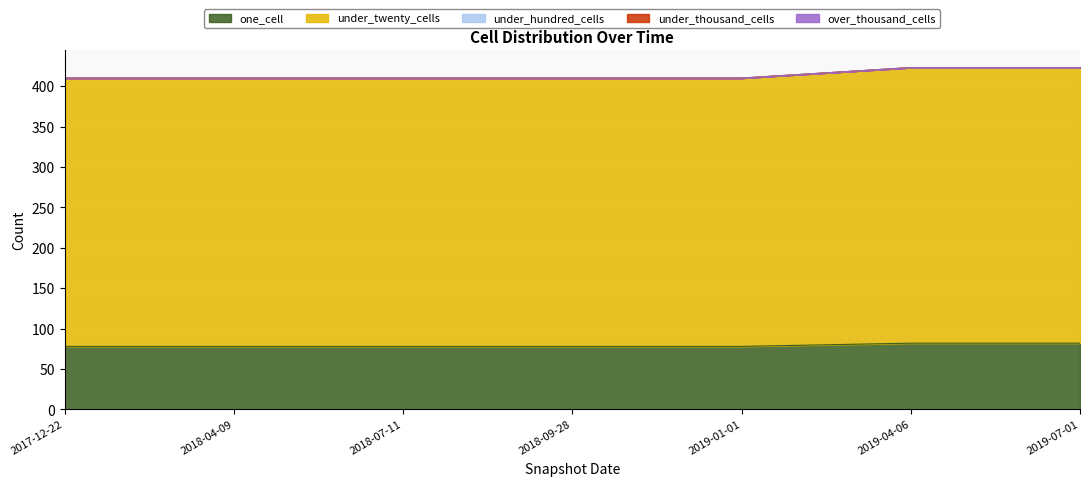

How many categories are shown in the chart?

7